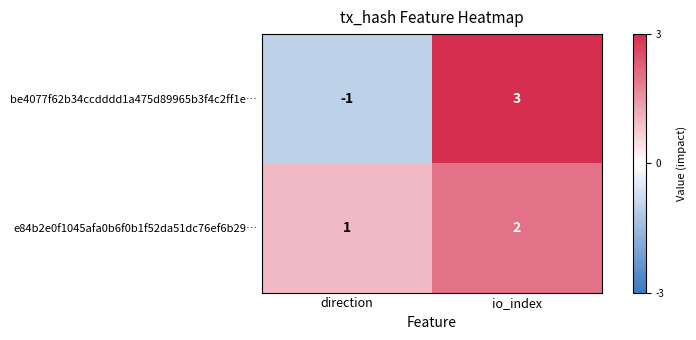

The be4077f62b34ccdddd1a475d89965b3f4c2ff1e… series shows 3 at io_index. True or false?

True